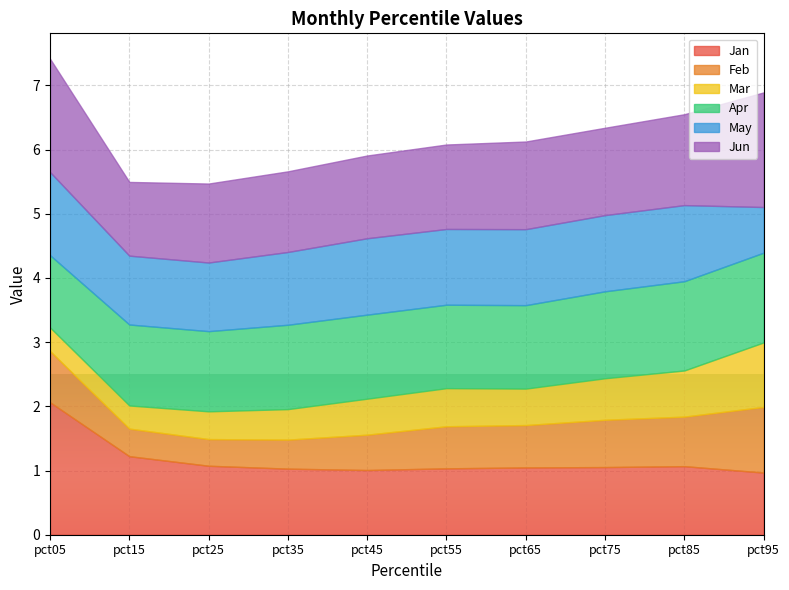

What is the value of the Apr point at the 2nd from the left?

1.3